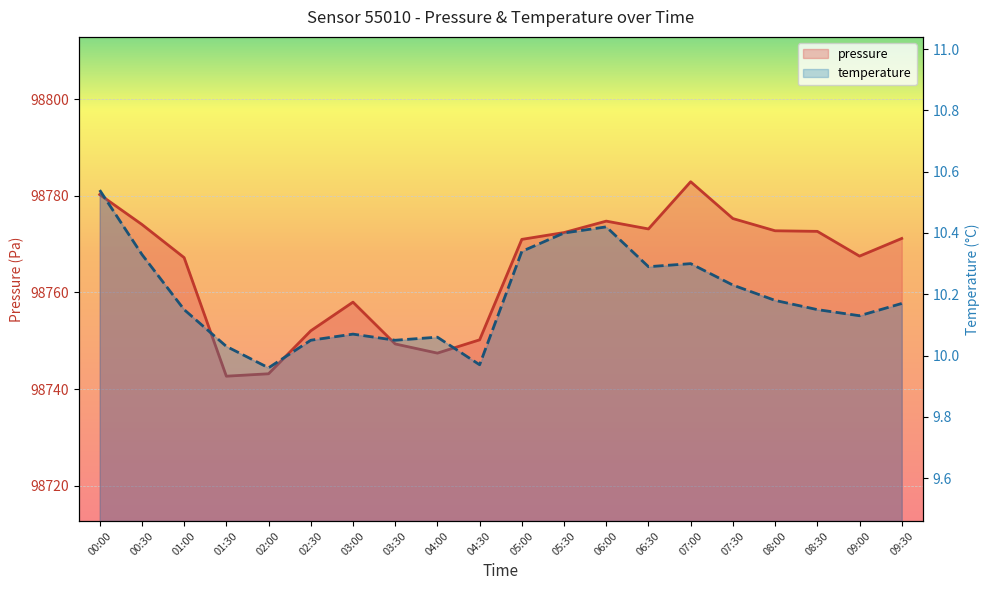

In pressure, how many points are higher than both neighbors (excluding endpoints)?

3